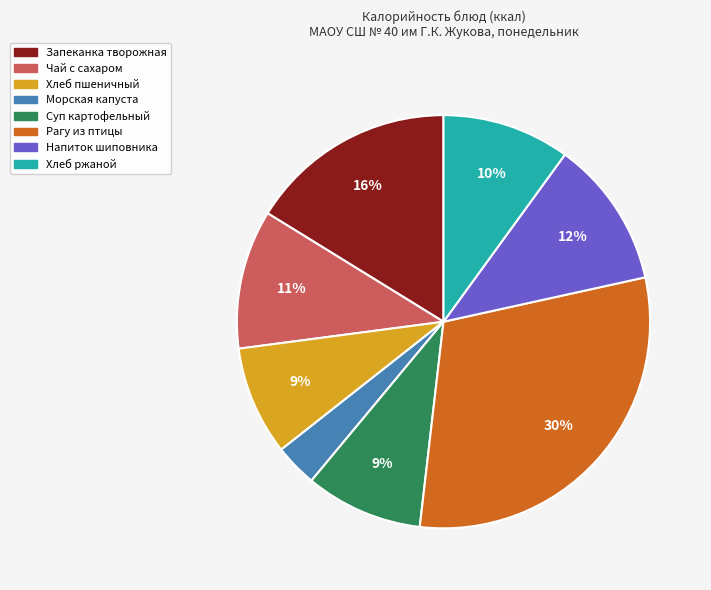

How many slices are in this pie chart?

8